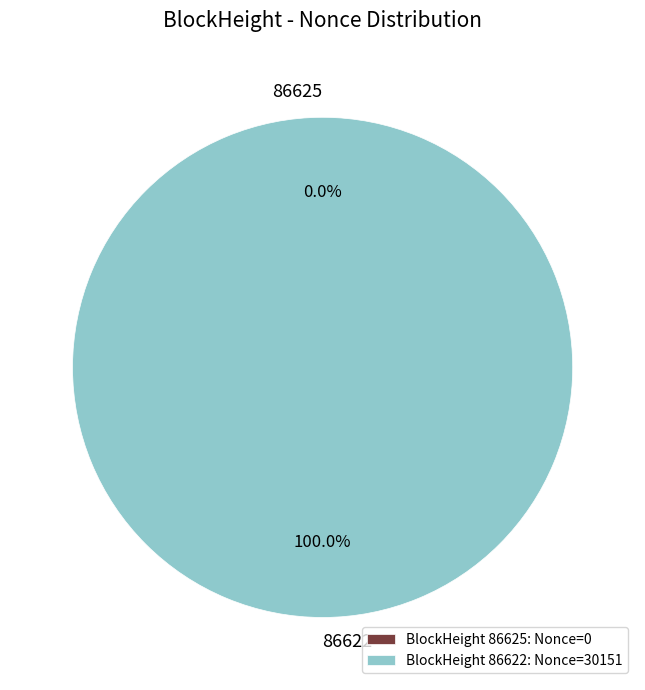

Rank the categories by value from lowest to highest.

86625, 86622